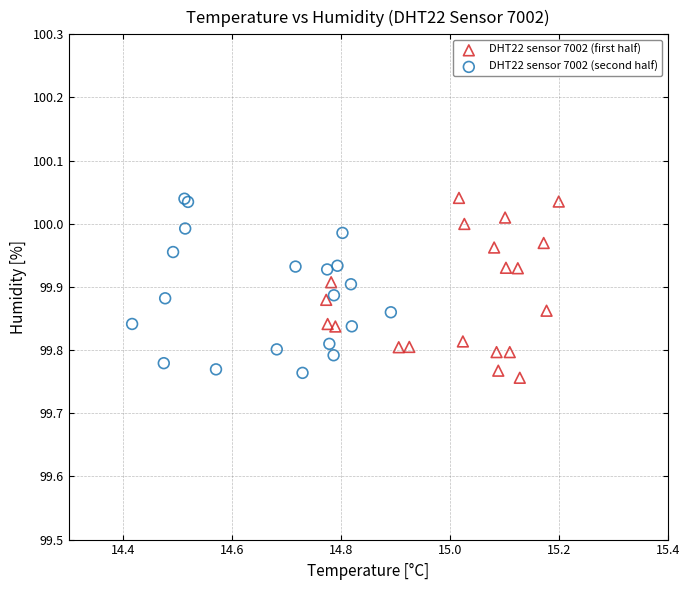

What are all the series names shown in the legend?

DHT22 sensor 7002 (first half), DHT22 sensor 7002 (second half)